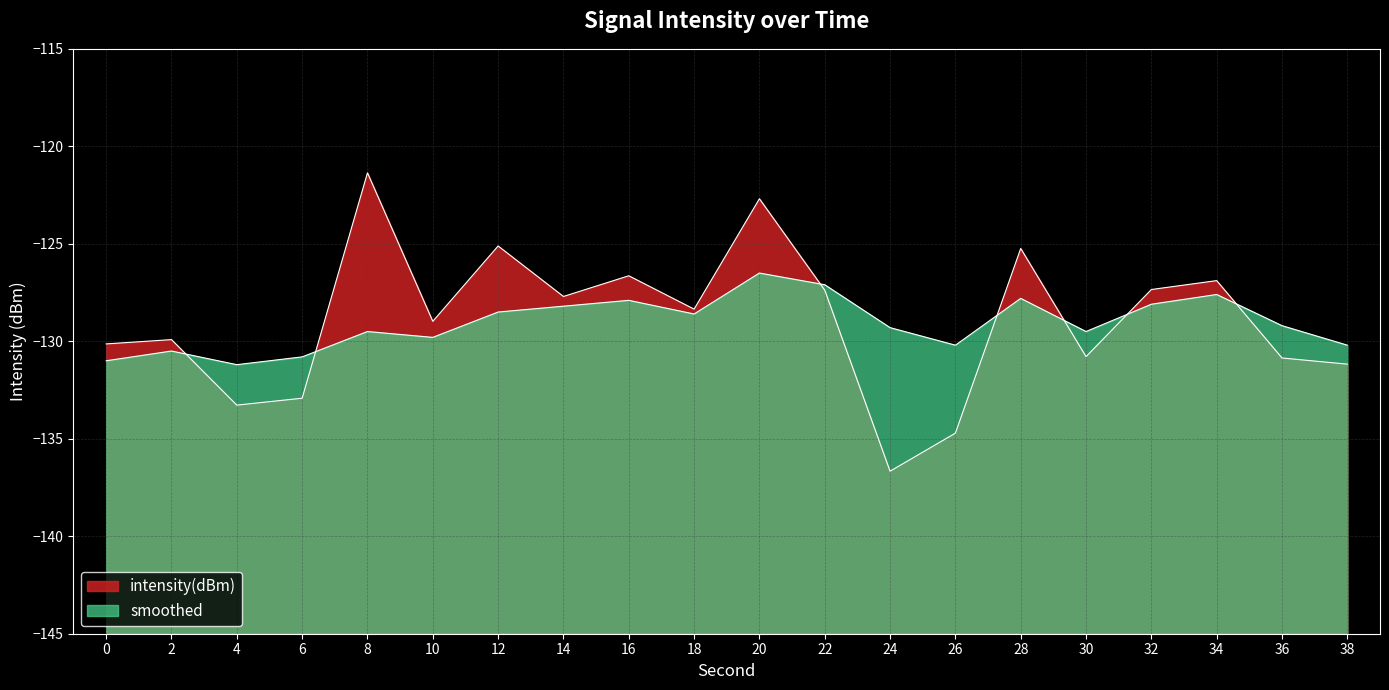

Which series has the largest range (max minus min)?

intensity(dBm)